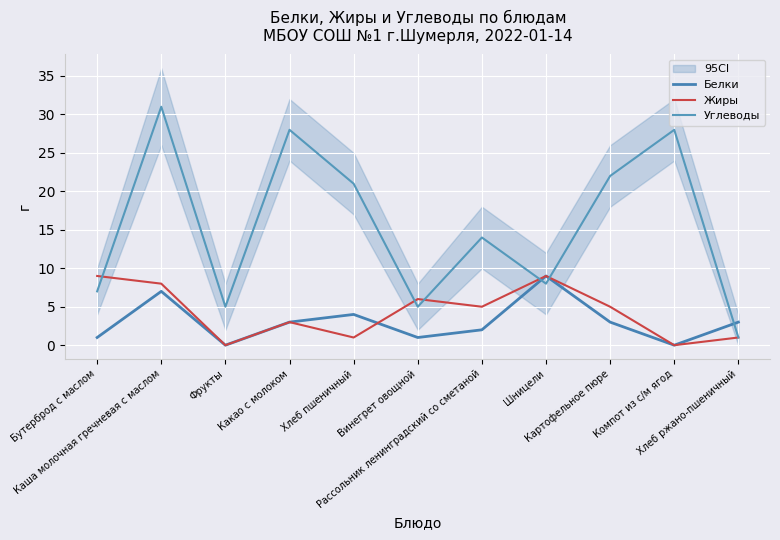

What is the difference between the highest and lowest values at Бутерброд с маслом?

8